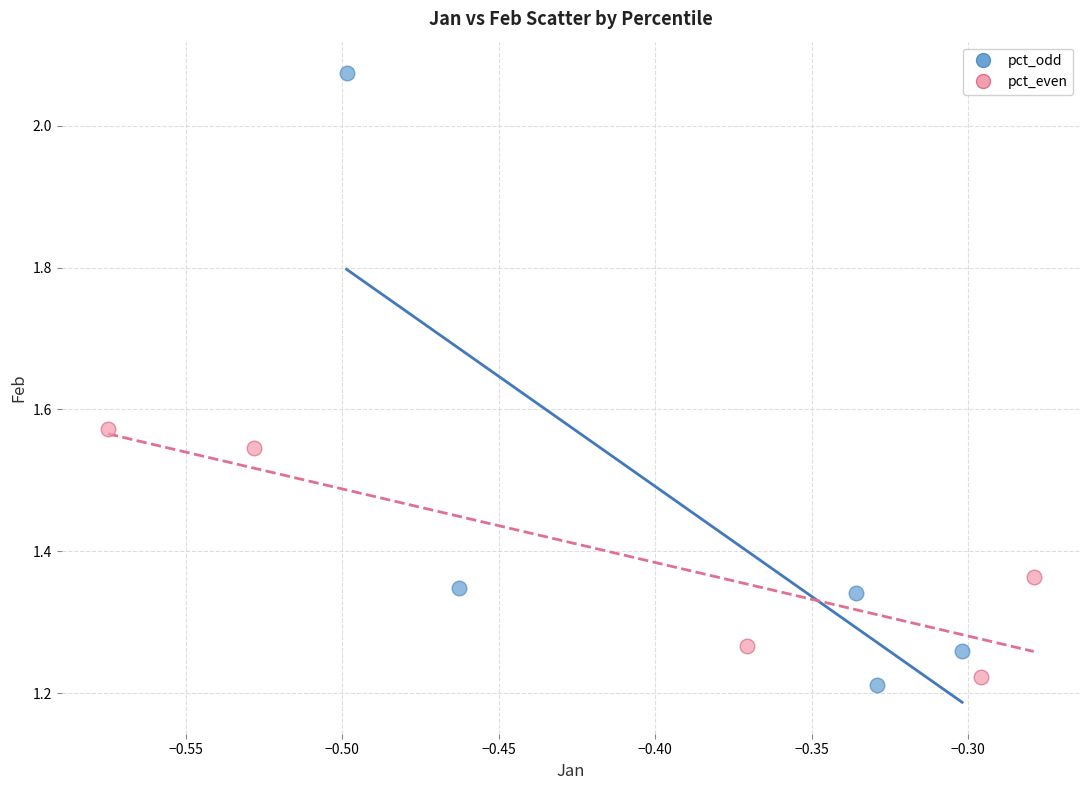

Which series contains the highest Y value?

pct_odd